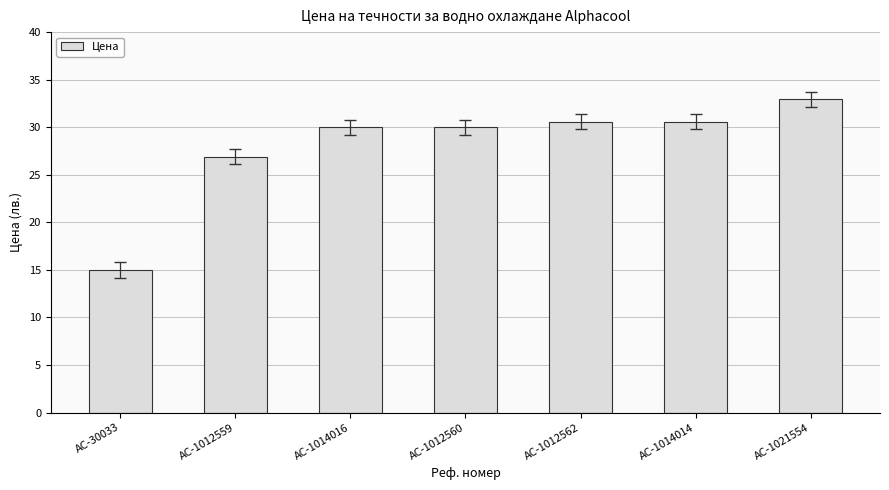

What is the label of the 2nd bar from the left?

AC-1012559